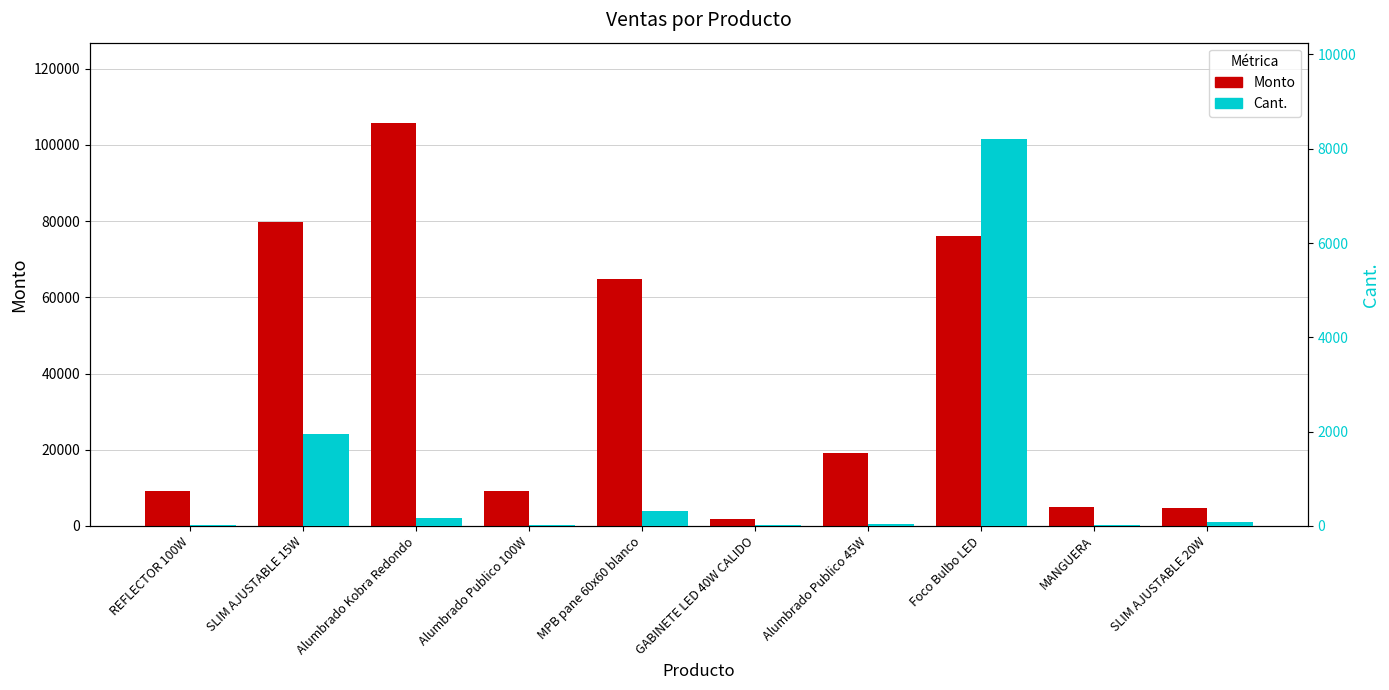

True or false: Cant. has a value of 316 at MPB pane 60x60 blanco.

True